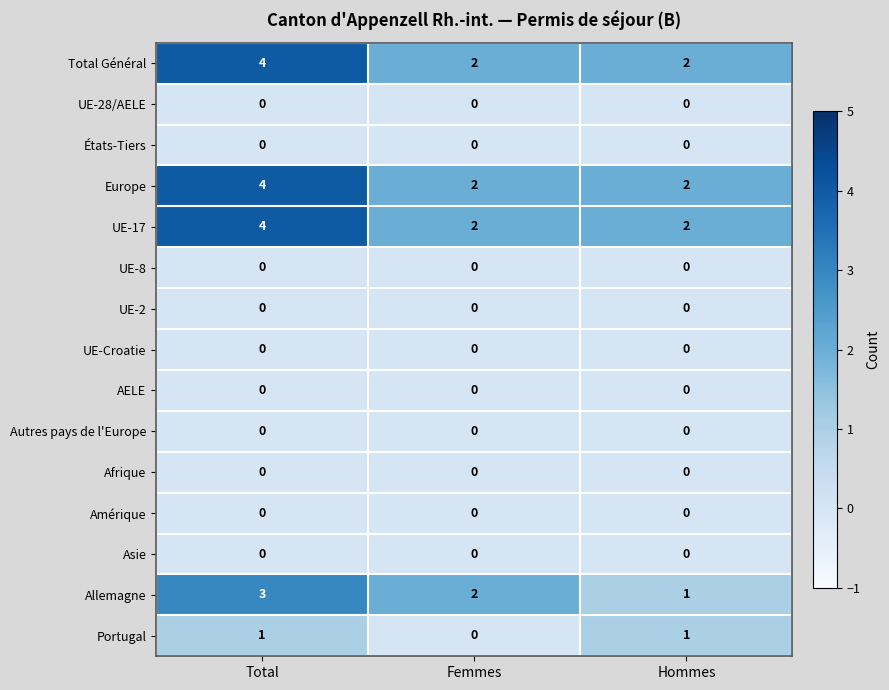

What is the spread (max minus min) of values at Hommes?

2